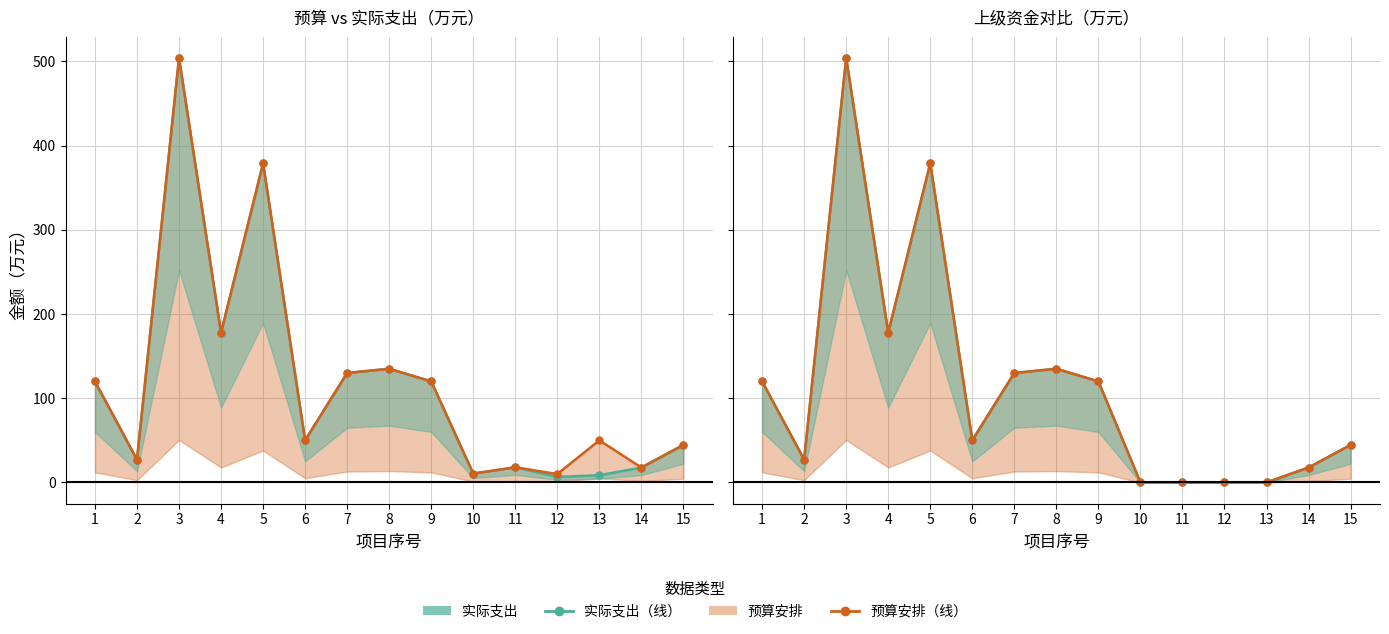

At which label does 预算安排 reach its minimum?

10